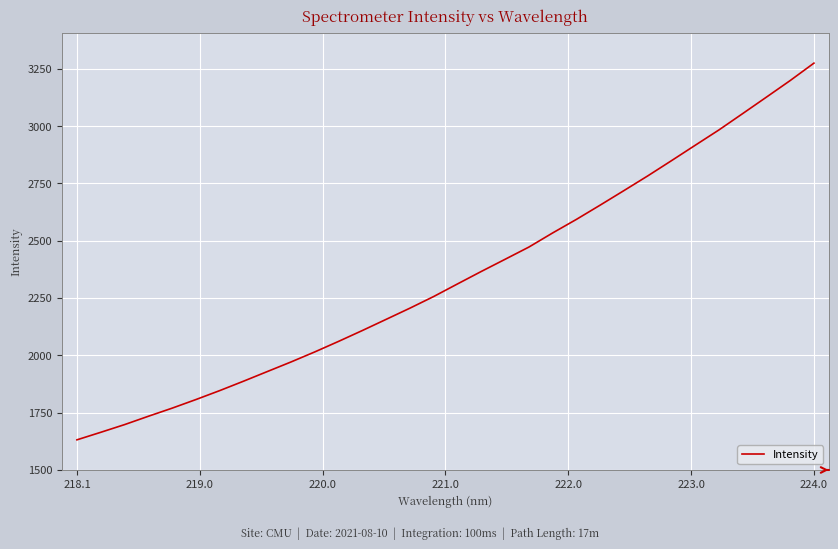

What is the smallest value displayed?

1631.0